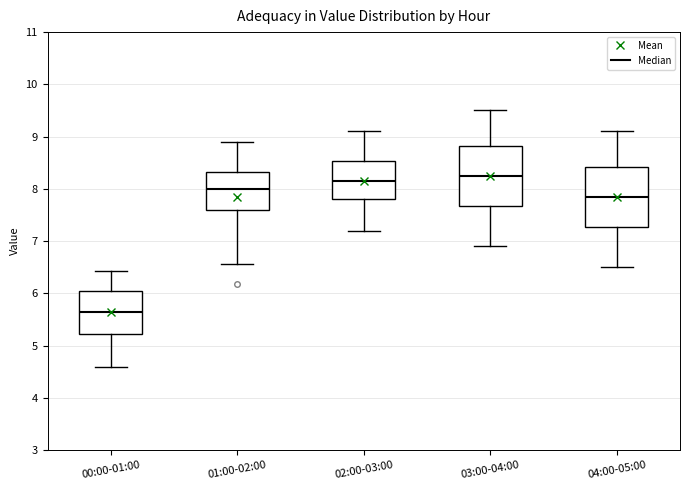

Reading left to right, transcribe this box plot: for each box, give where its median line is, the range the box spans, and where its two whiskers end, as read against the y-axis. The values are not printed on the chart, so give them approximately, as read against the axis.

00:00-01:00: median 5.7, box 5.2 to 6.0, whiskers 4.6 to 6.4
01:00-02:00: median 8.0, box 7.6 to 8.3, whiskers 6.6 to 8.9
02:00-03:00: median 8.2, box 7.8 to 8.5, whiskers 7.2 to 9.1
03:00-04:00: median 8.3, box 7.7 to 8.8, whiskers 6.9 to 9.5
04:00-05:00: median 7.9, box 7.3 to 8.4, whiskers 6.5 to 9.1